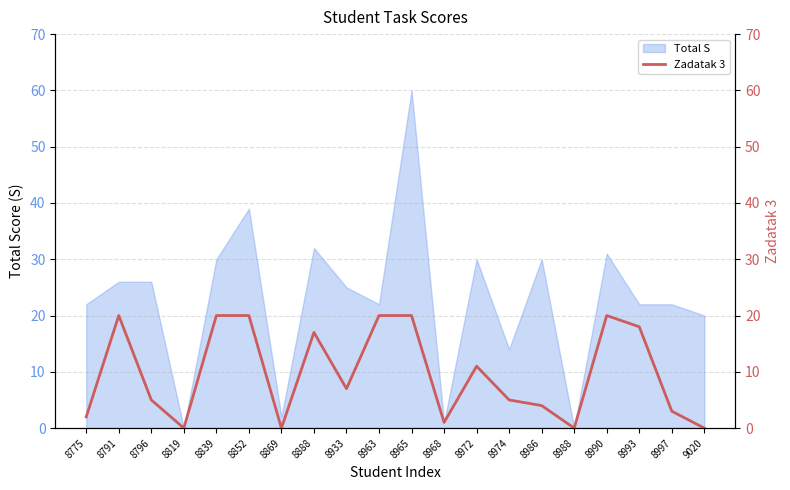

Count the number of values greater than 7.

9